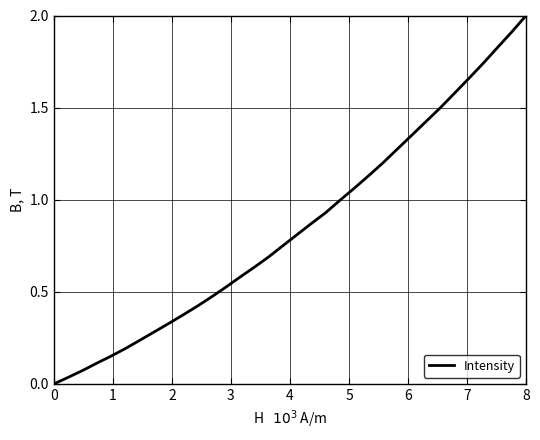

What is the difference between the maximum and minimum values?

2.0